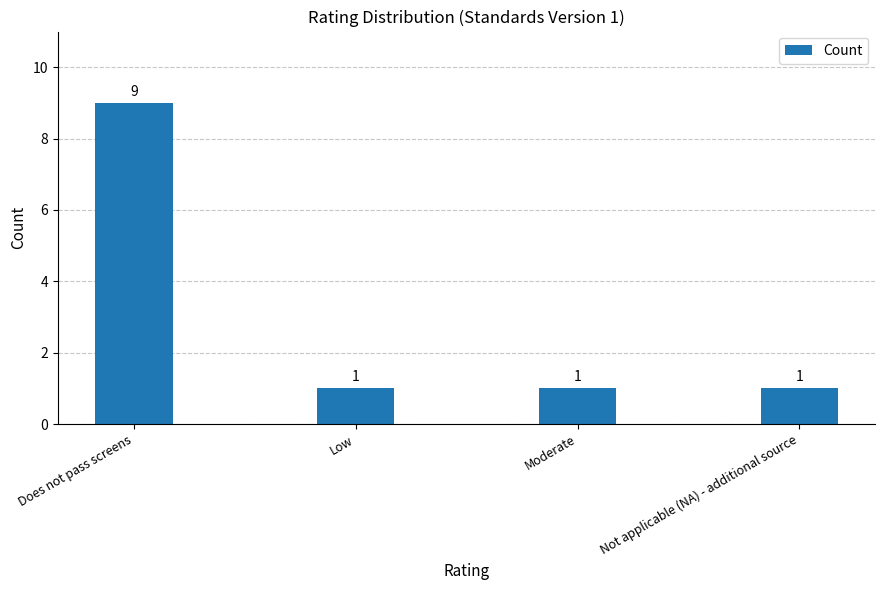

Are the bars horizontal?

No